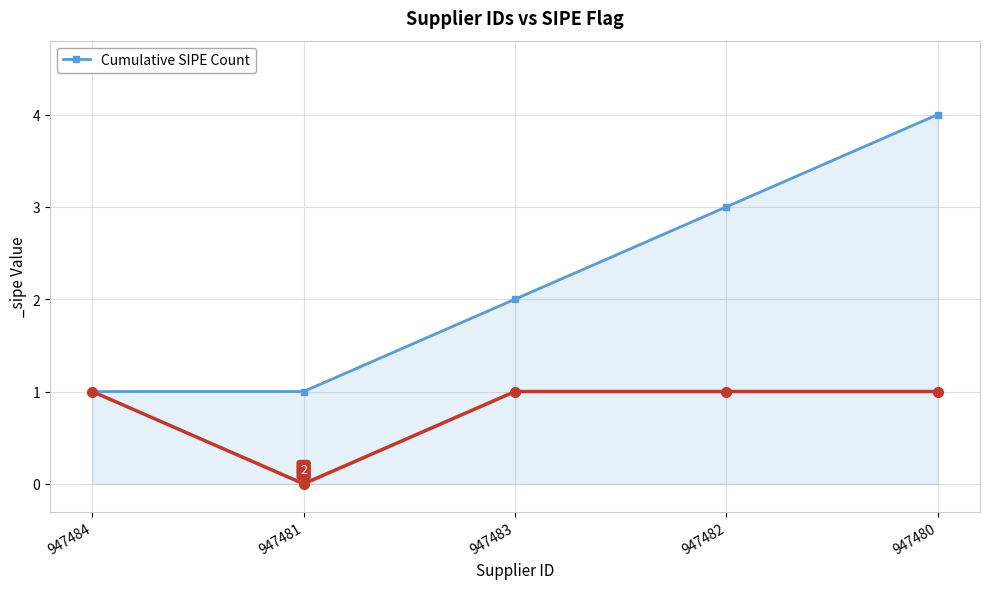

Rank the categories by value from highest to lowest.

947480, 947482, 947483, 947484, 947481